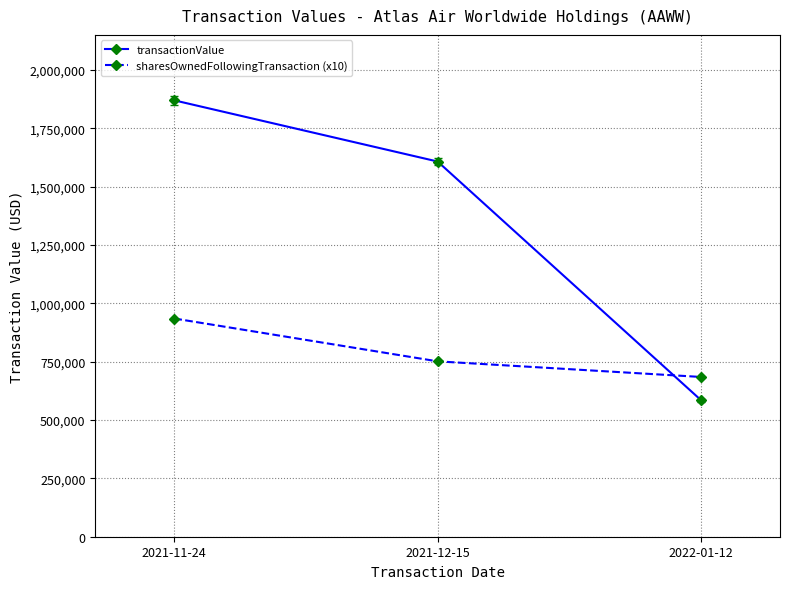

What is the total value across all series at 2021-12-15?

2358898